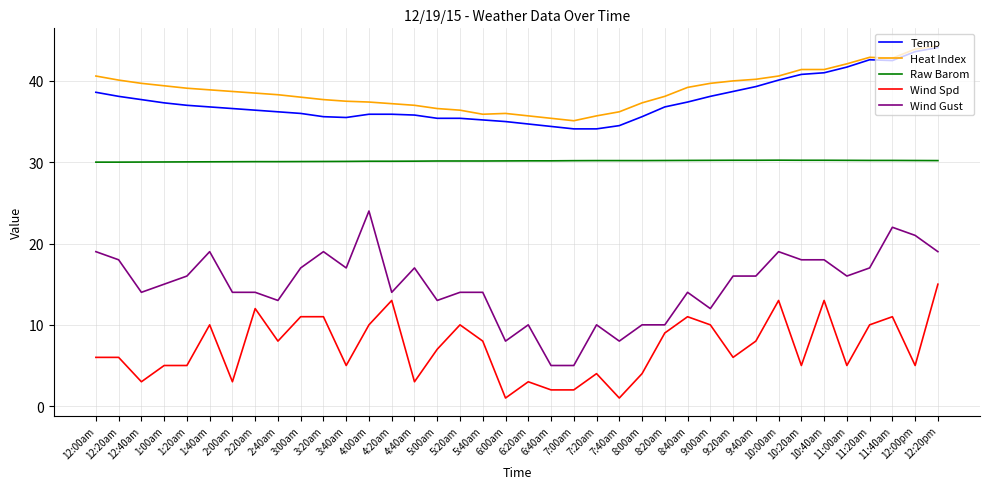

True or false: Wind Spd and Temp intersect in this chart.

False